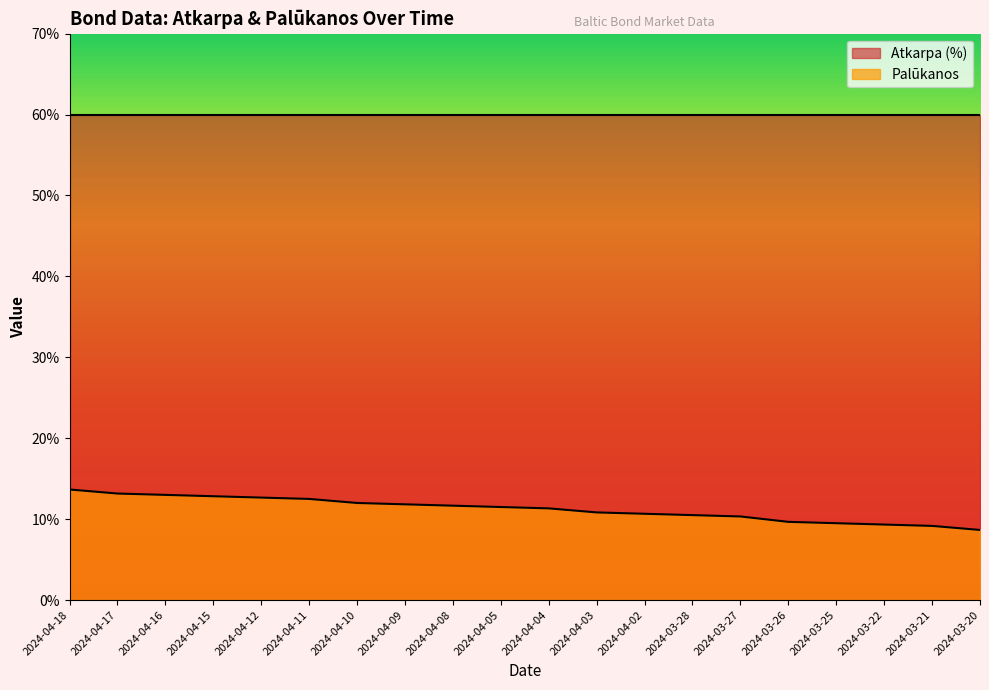

What is the label of the 9th point from the right?

2024-04-03